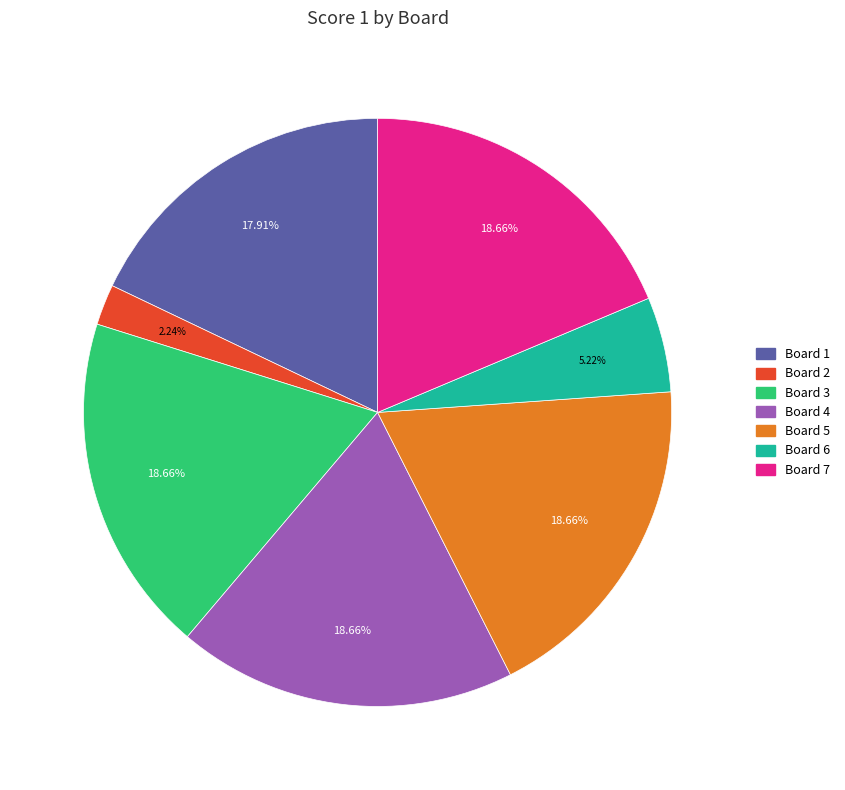

What percentage is NOT represented by Board 6?

94.8%